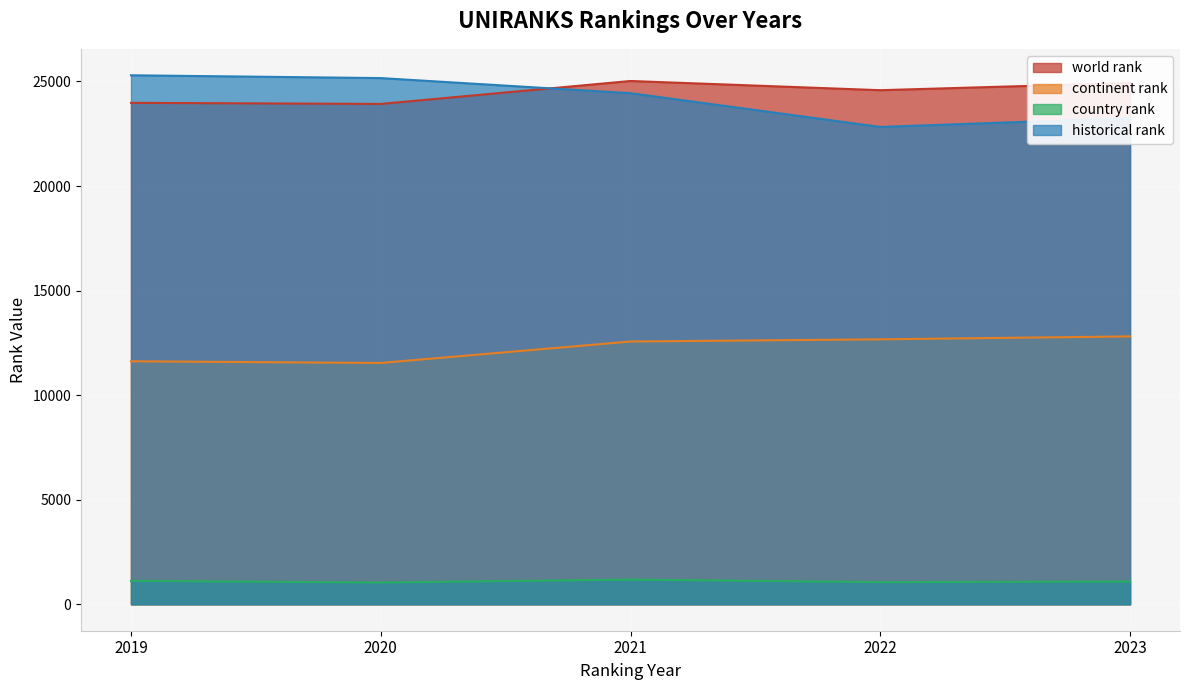

How many data points does each series have?

5